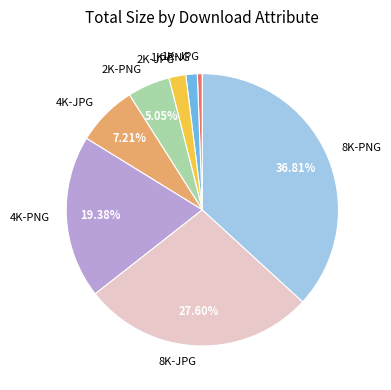

Rank the categories by value from highest to lowest.

8K-PNG, 8K-JPG, 4K-PNG, 4K-JPG, 2K-PNG, 2K-JPG, 1K-PNG, 1K-JPG